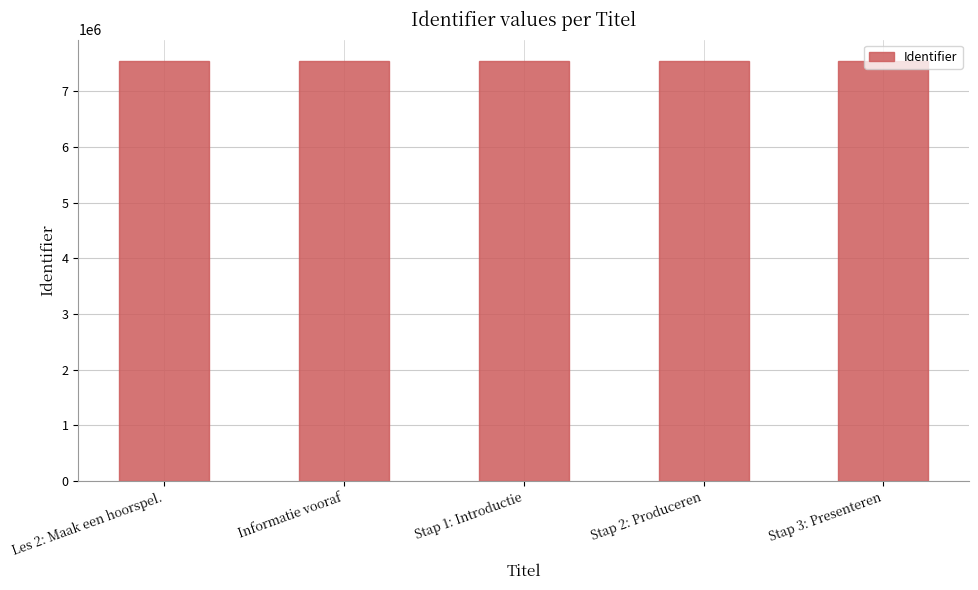

How many distinct data groups are displayed?

1